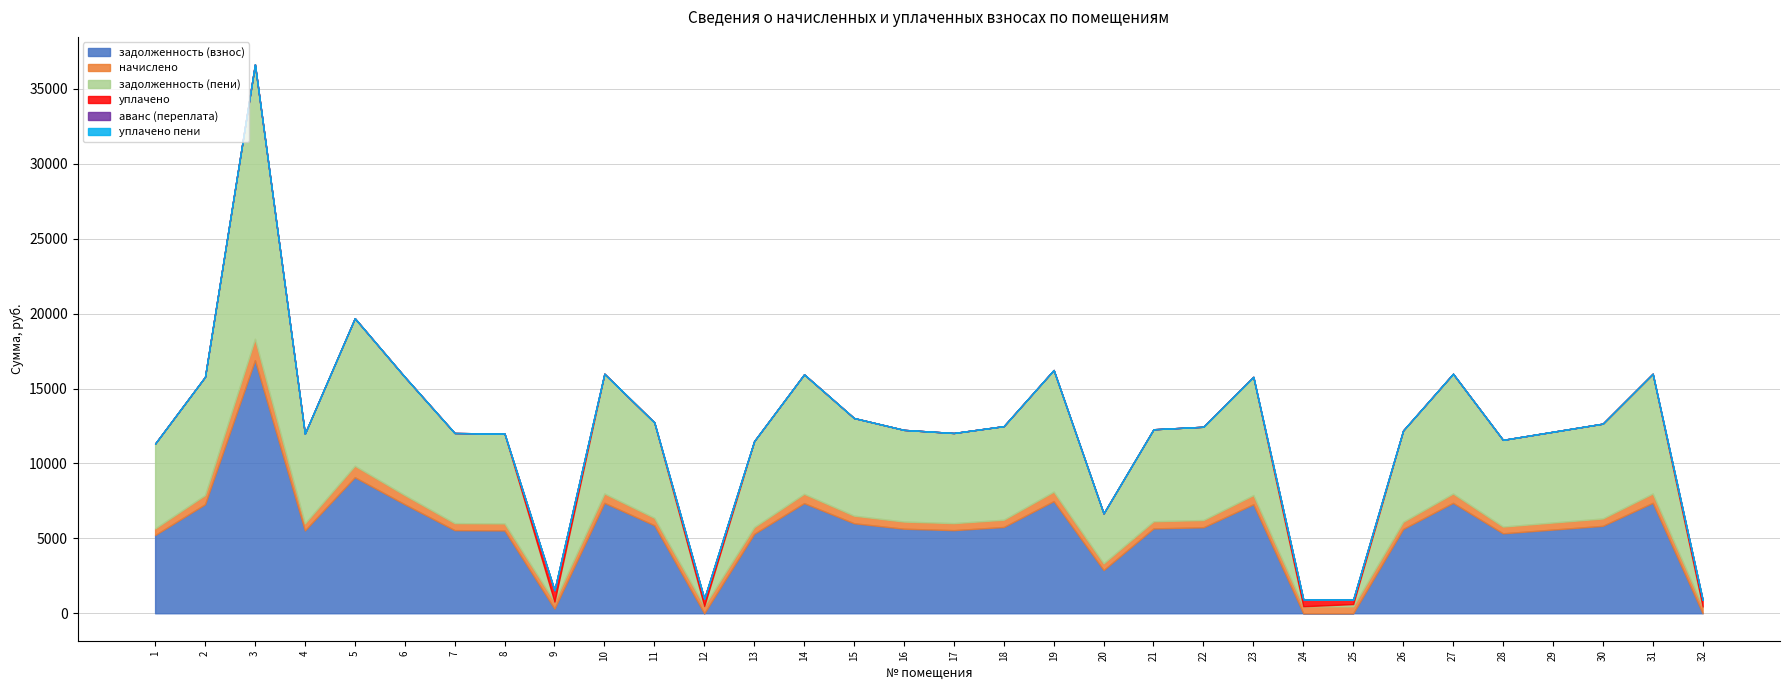

What are all the series names shown in the legend?

задолженность (взнос), начислено, задолженность (пени), уплачено, аванс (переплата), уплачено пени